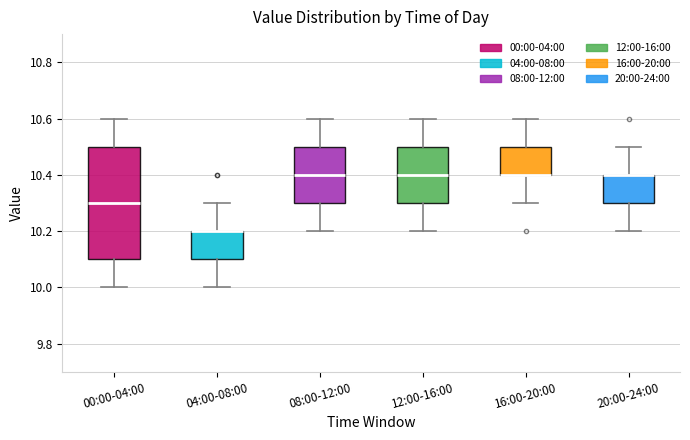

Reading left to right, read every box against the y-axis: the position of its median line, the range the box covers, and the ends of its whiskers. The values are not printed on the chart, so give them approximately, as read against the axis.

00:00-04:00: median 10.3, box 10.1 to 10.5, whiskers 10.0 to 10.6
04:00-08:00: median 10.2 (drawn on the box's upper edge), box 10.1 to 10.2, whiskers 10.0 to 10.3
08:00-12:00: median 10.4, box 10.3 to 10.5, whiskers 10.2 to 10.6
12:00-16:00: median 10.4, box 10.3 to 10.5, whiskers 10.2 to 10.6
16:00-20:00: median 10.4 (drawn on the box's lower edge), box 10.4 to 10.5, whiskers 10.3 to 10.6
20:00-24:00: median 10.4 (drawn on the box's upper edge), box 10.3 to 10.4, whiskers 10.2 to 10.5